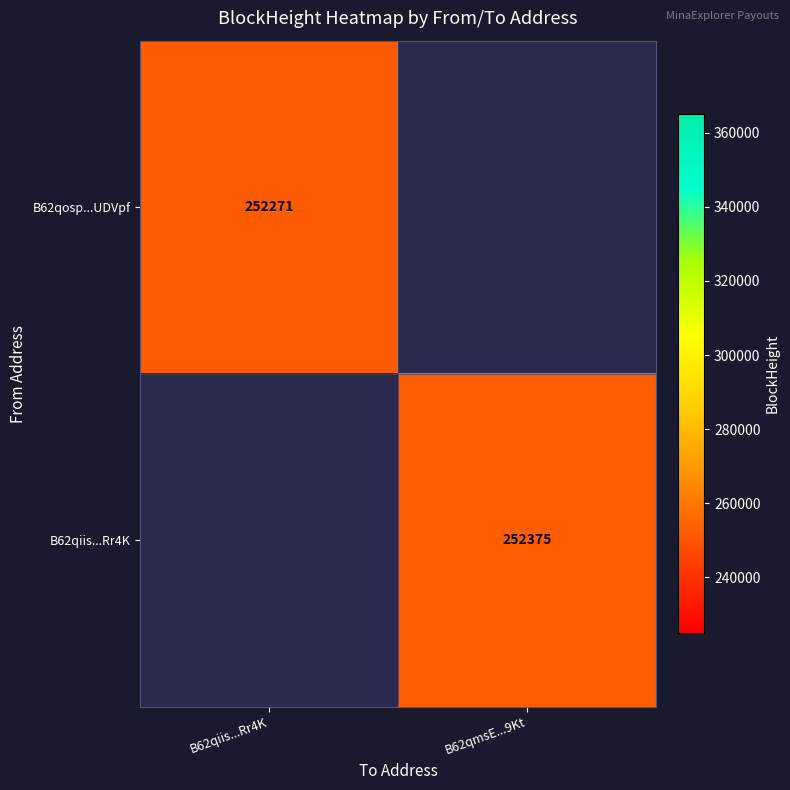

How many series are shown in this chart?

2